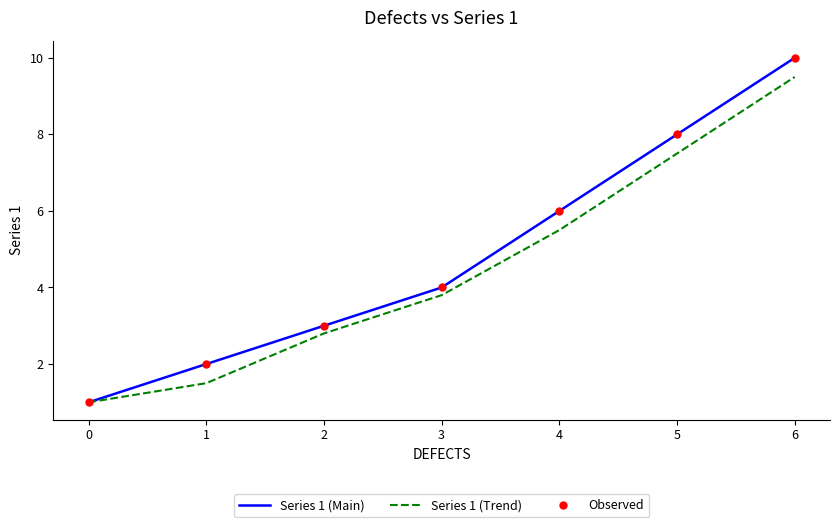

What is the total value across all series at 6?

19.5